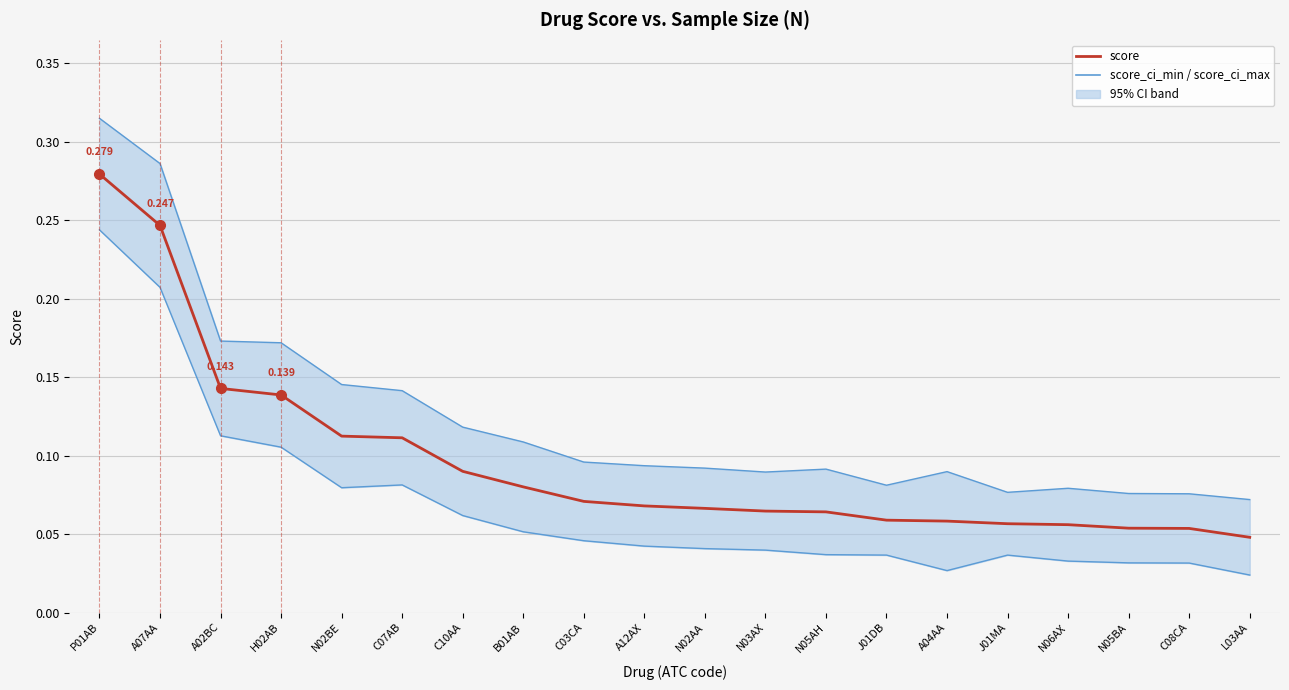

Count the score_ci_min values in the range 0 to 1.

20